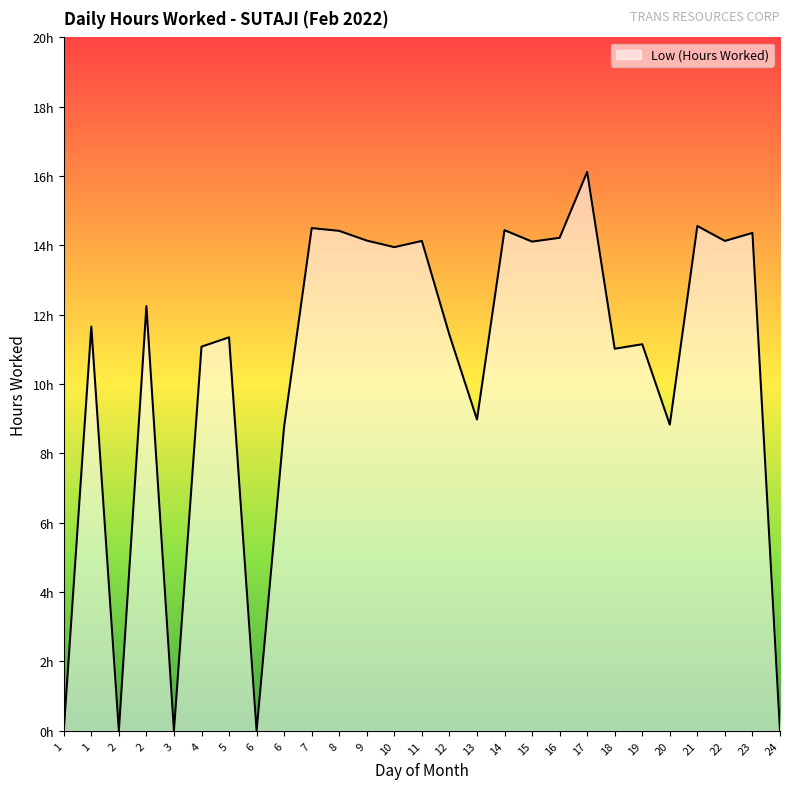

List the labels in order of value, largest first.

17, 21, 7, 14, 8, 23, 16, 9, 11, 22, 15, 10, 2, 1, 12, 5, 19, 4, 18, 13, 20, 6, 1, 2, 3, 6, 24